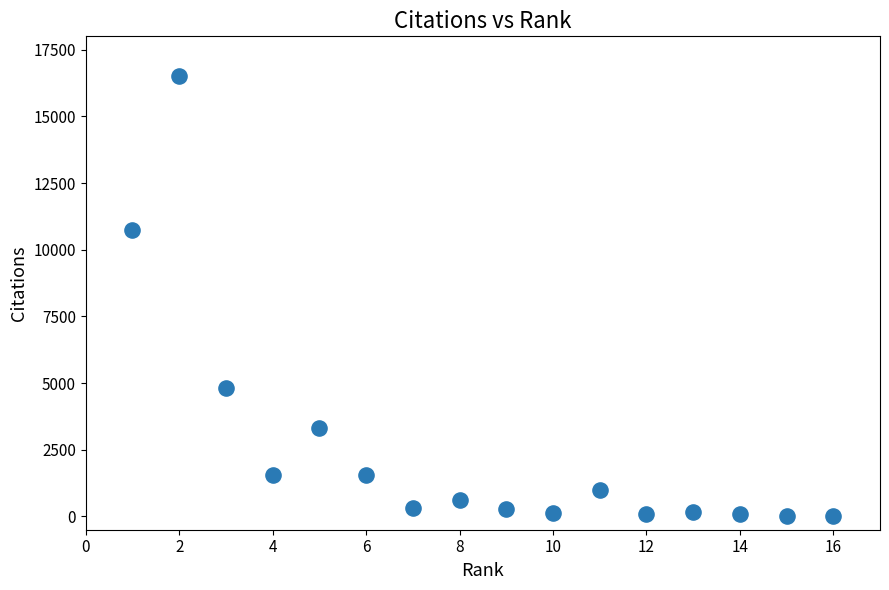

What Y value in the scatter plot is closest to 8267?

10746